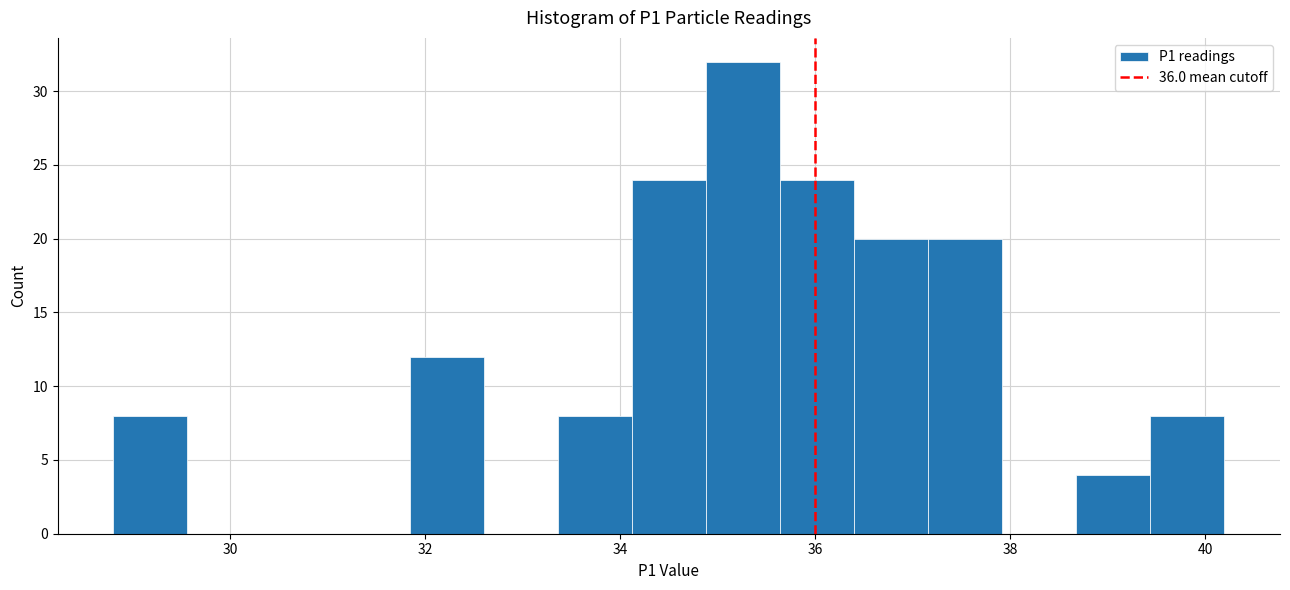

Read against the x-axis, roughly where is the centre of the tallest bar?

35.2